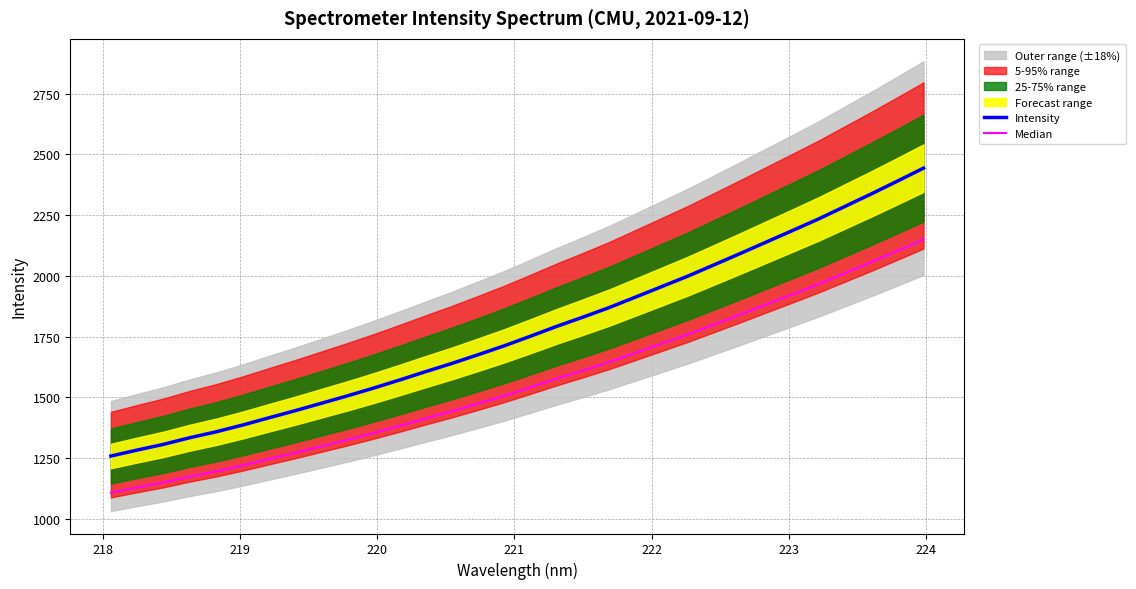

What is the minimum value for Intensity?

1258.2